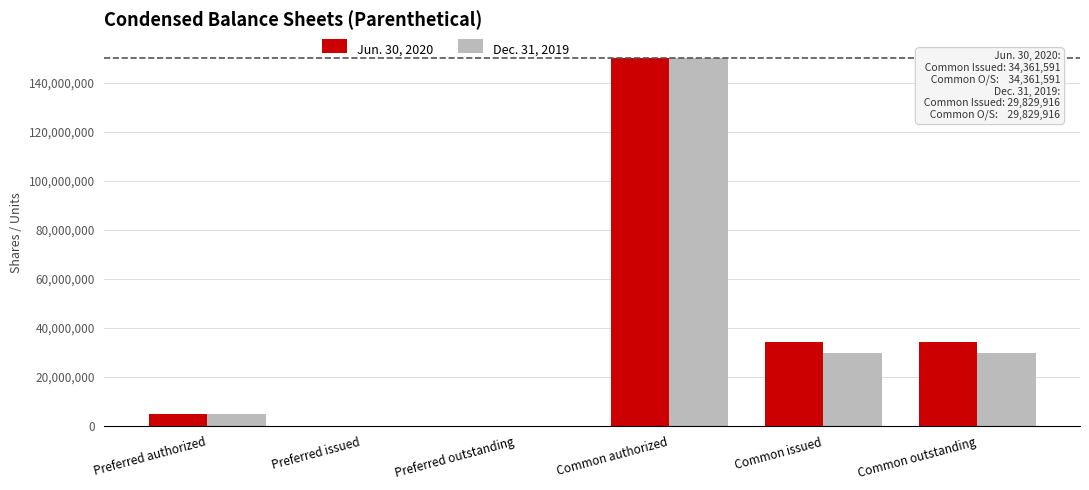

The value of Jun. 30, 2020 at Common outstanding is 55374745. True or false?

False